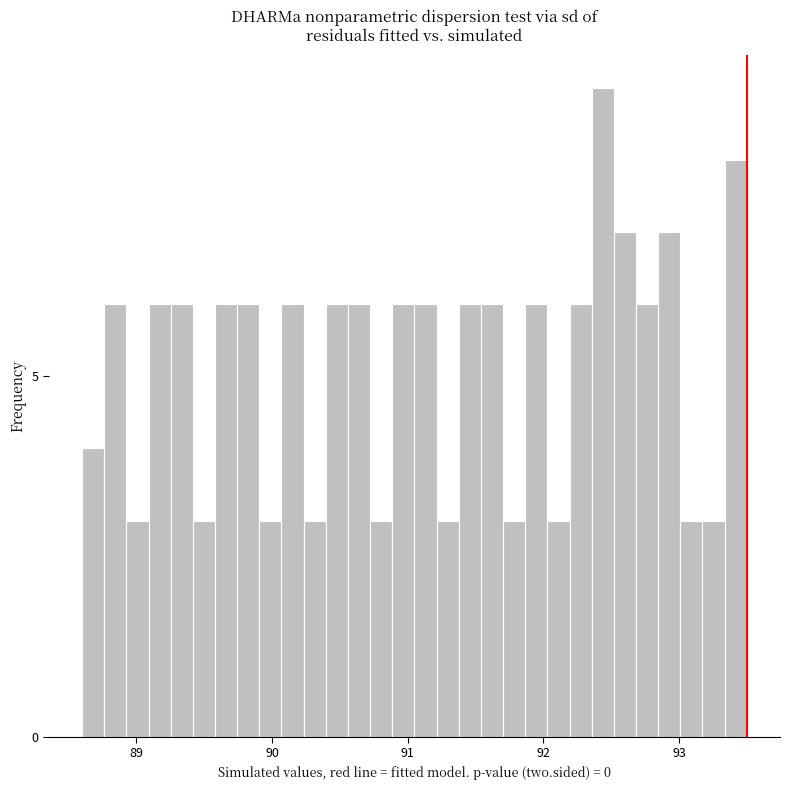

Read against the x-axis, roughly where is the centre of the tallest bar?

92.4